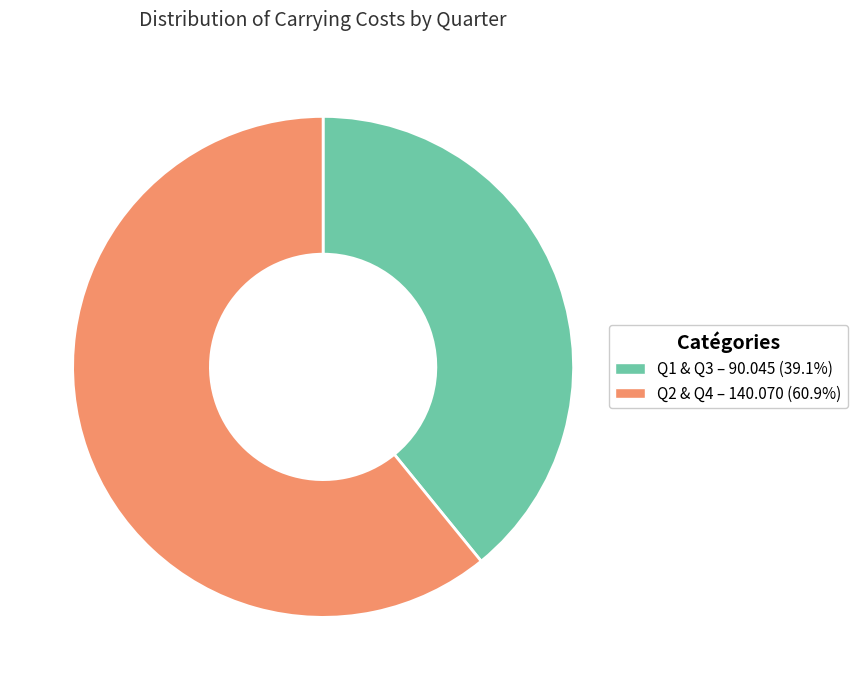

Does any single category account for the majority?

Yes